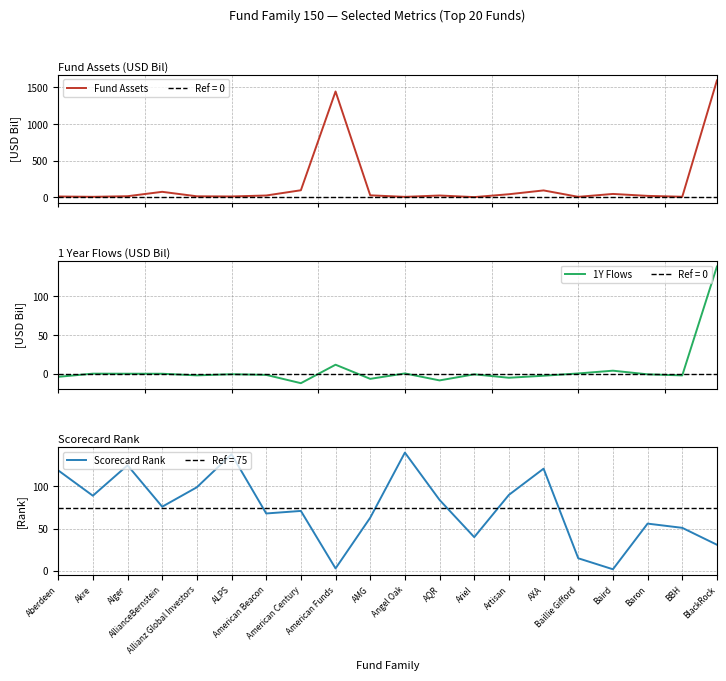

Rank the series by their average value, from highest to lowest.

Fund Assets, Scorecard Rank, 1Y Flows